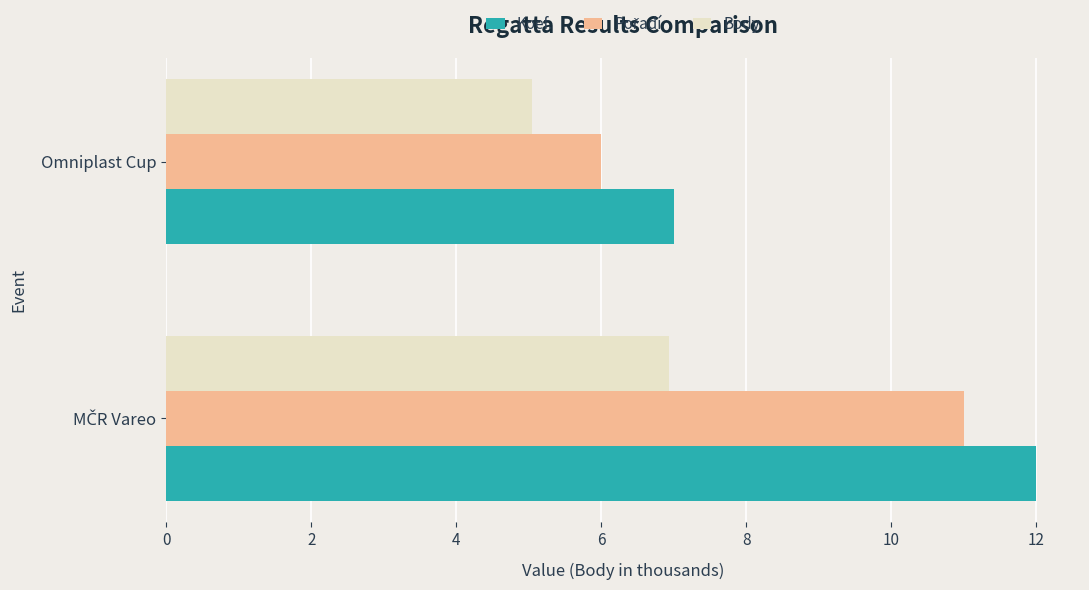

What is the average value of the Body series?

6.0